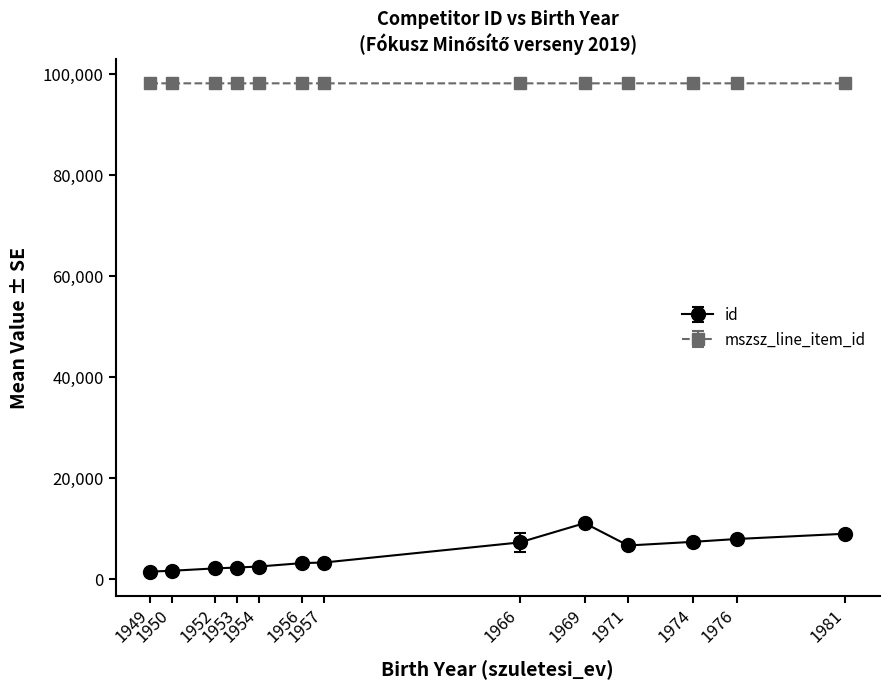

At which label does id reach its peak?

1969